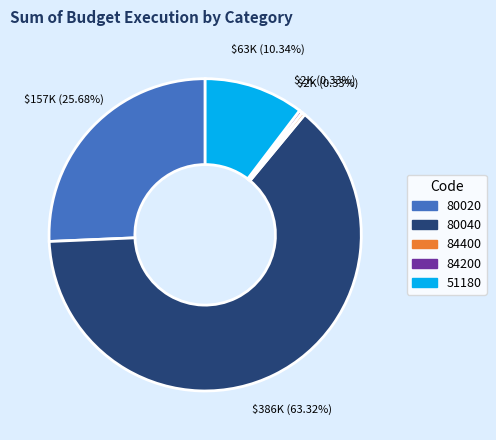

Is there a majority slice in this chart?

Yes